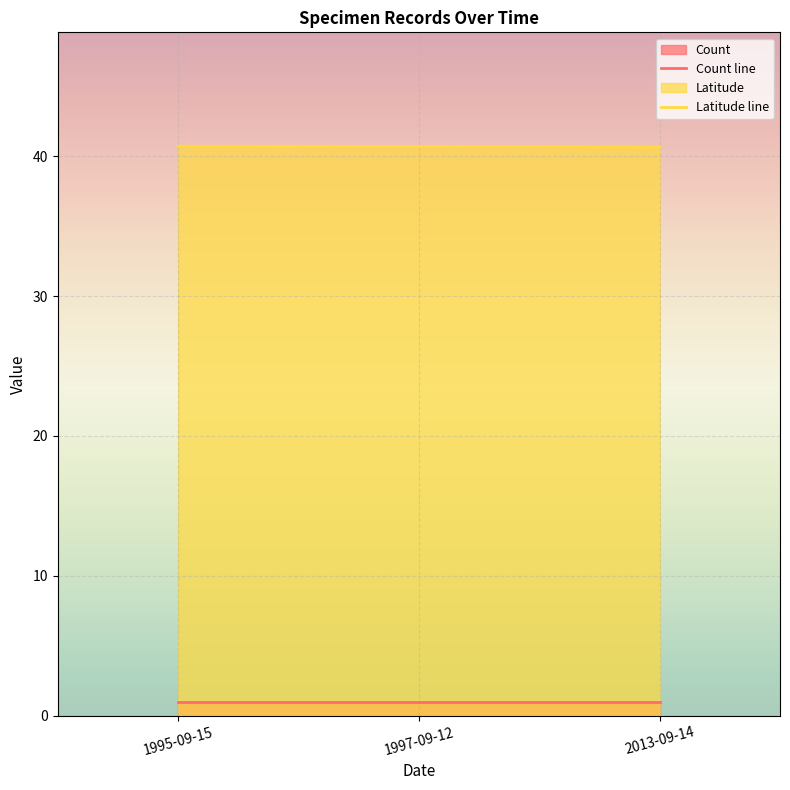

What position from the right is 1995-09-15?

3